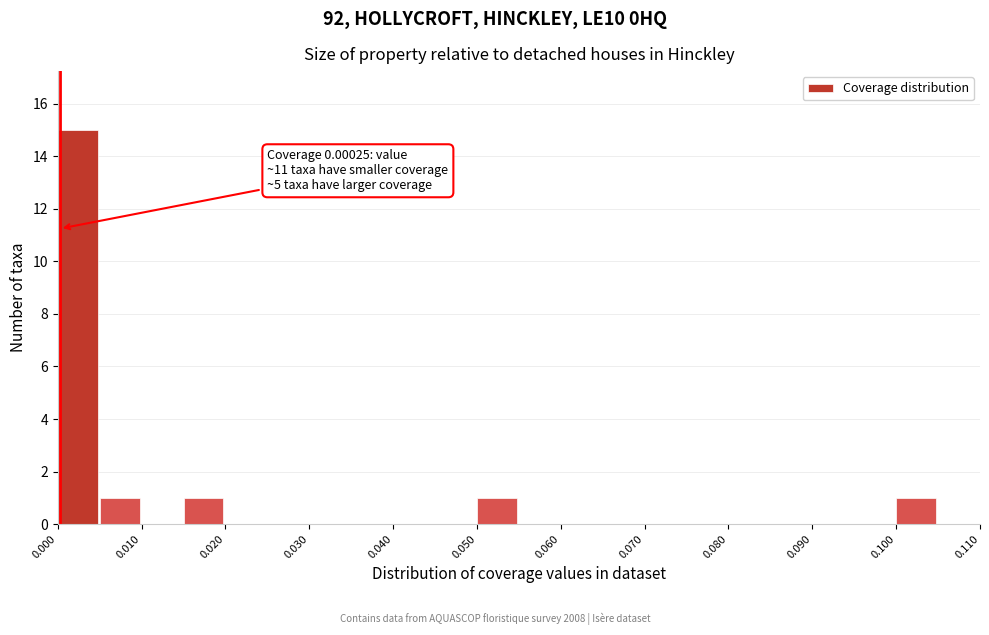

Over which range of the x-axis is the bar tallest?

0.000 to 0.005